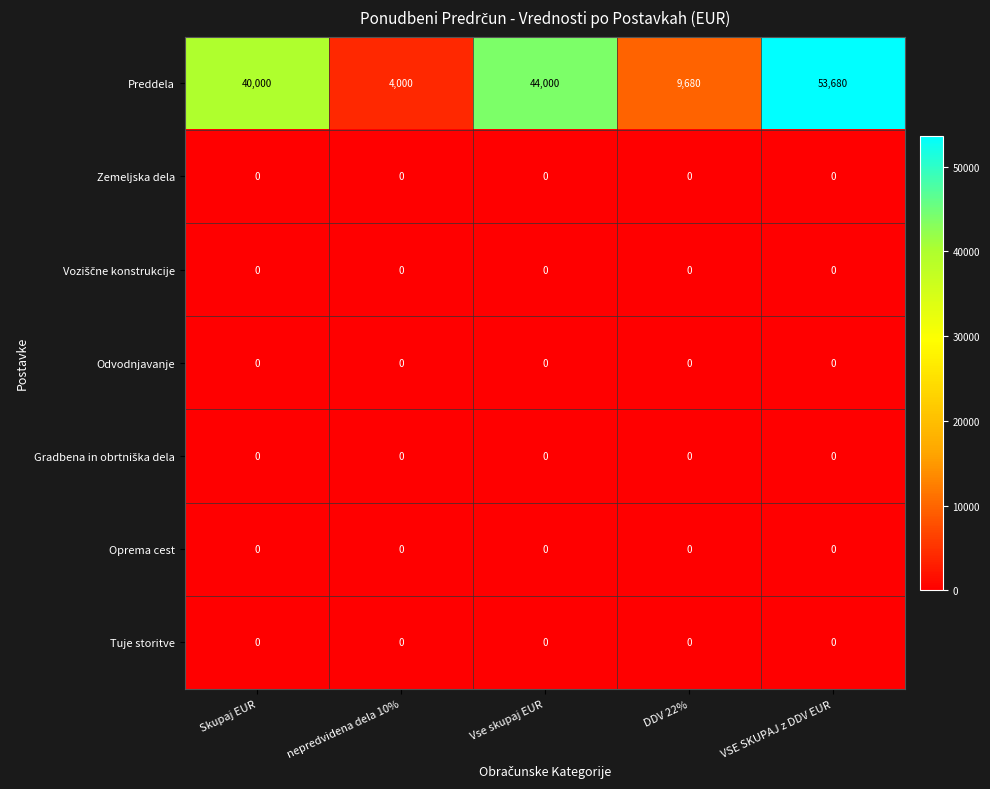

At which category is the sum across all series the highest?

VSE SKUPAJ z DDV EUR